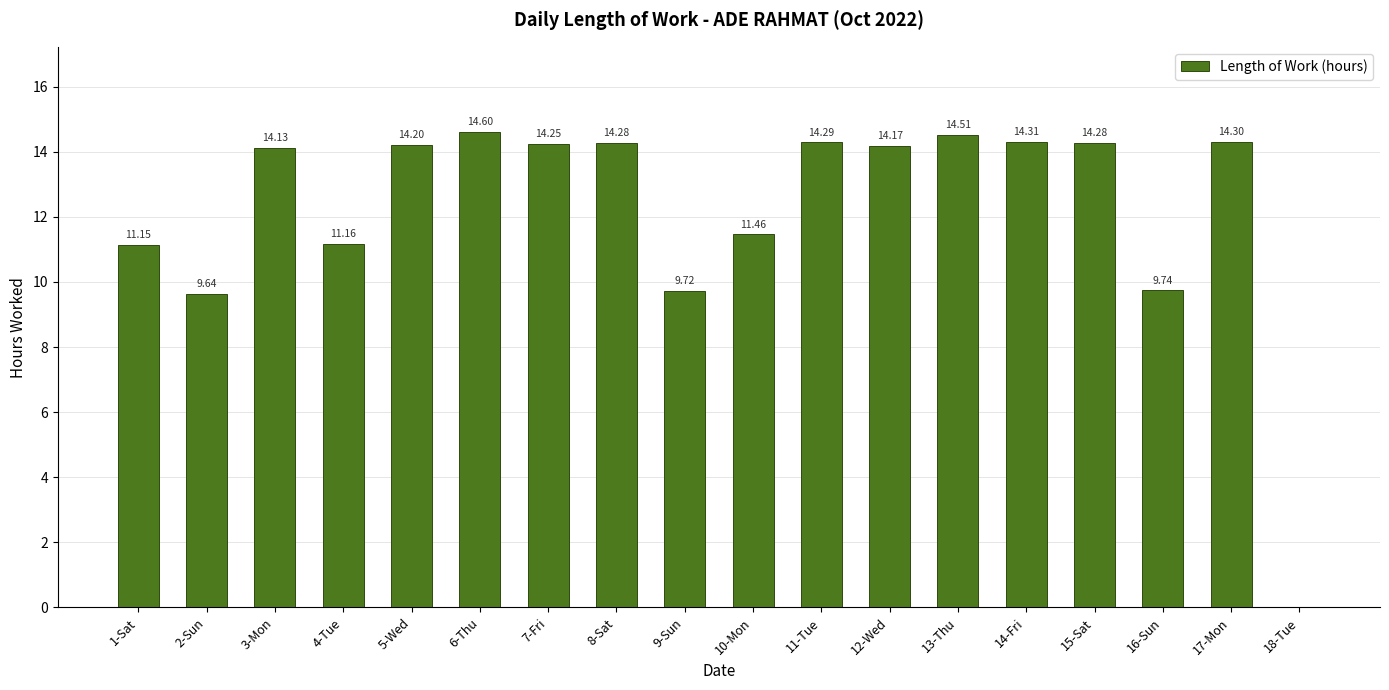

What is the greatest value displayed?

14.6